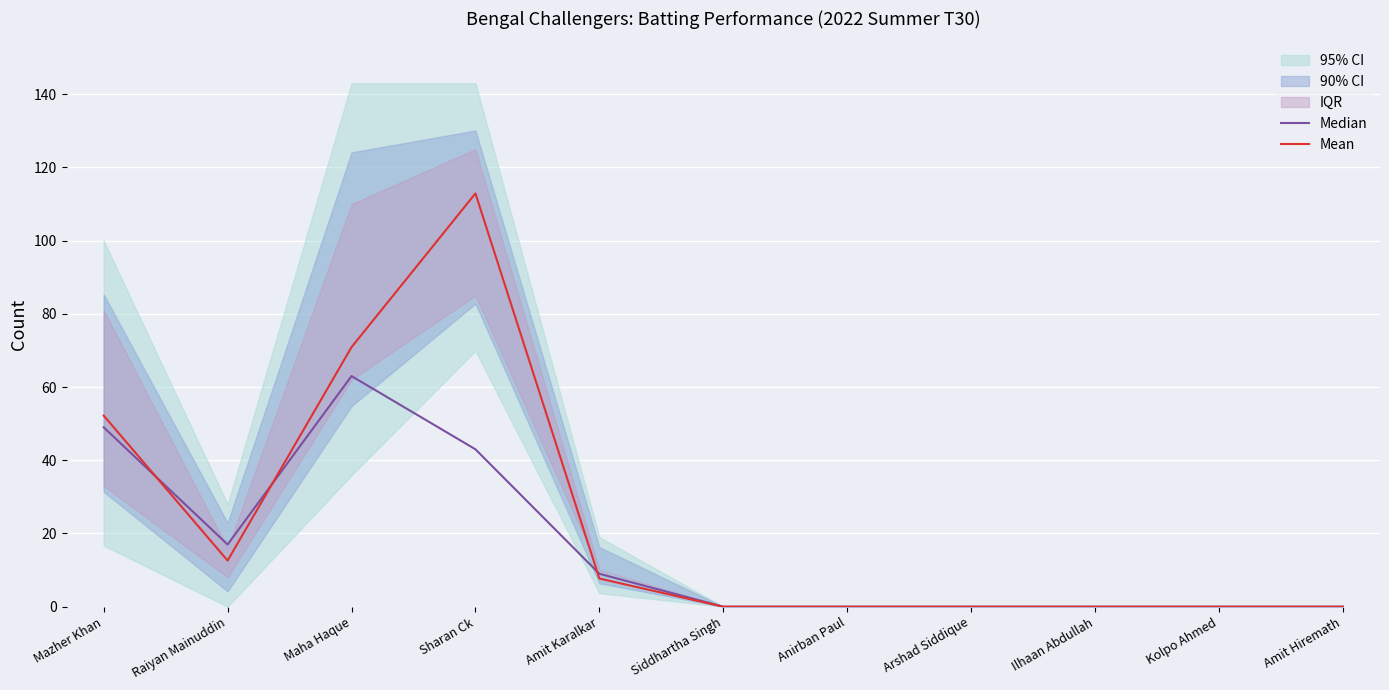

Which series ends up on top after the final intersection of Mean and Median?

Median